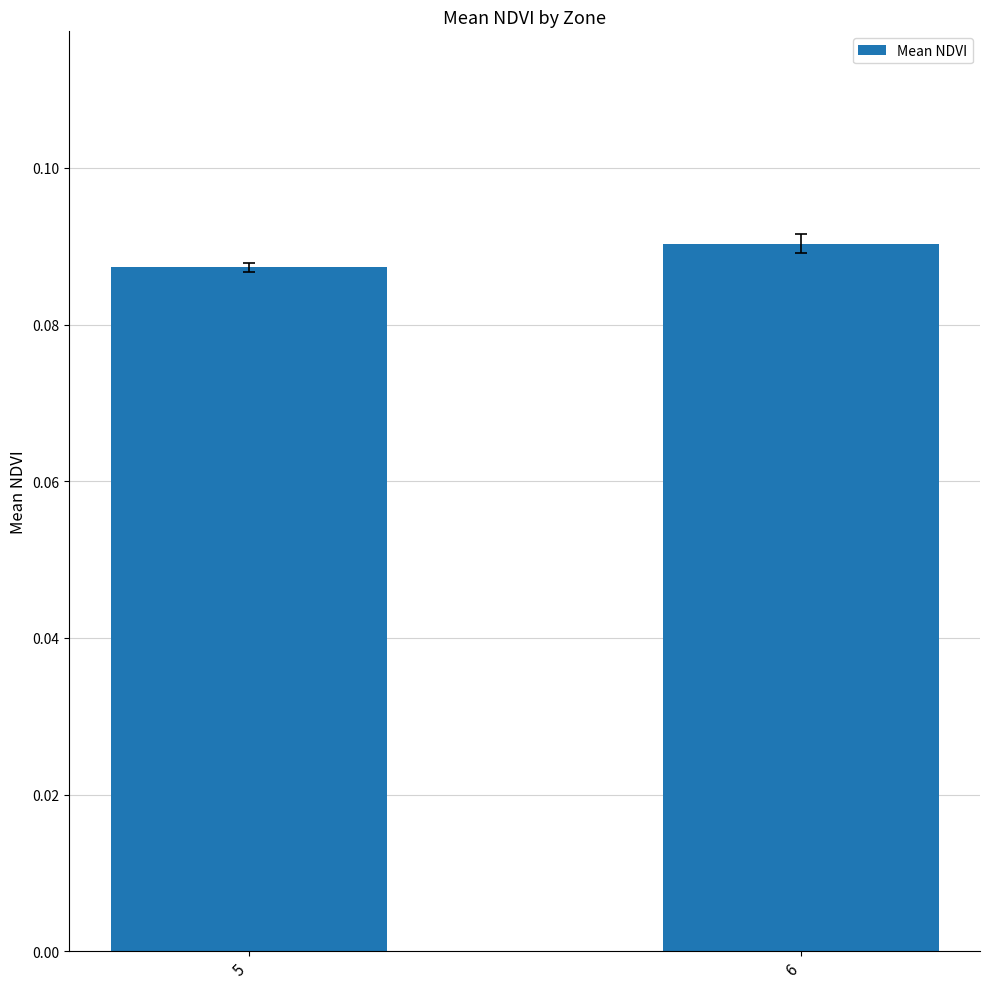

What is the sum of all values?

0.2